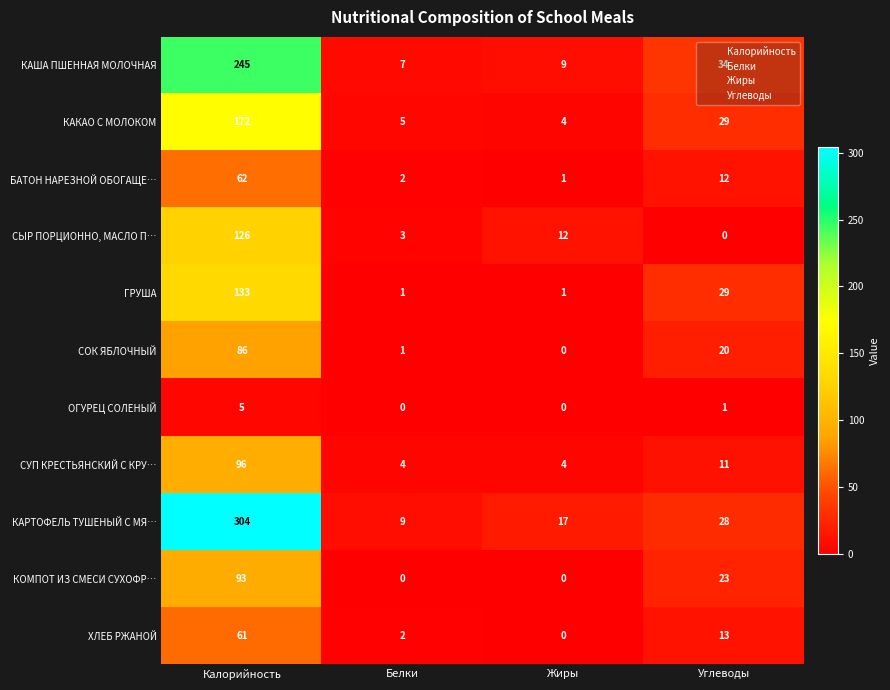

Which series has the largest total across all categories?

КАРТОФЕЛЬ ТУШЕНЫЙ С МЯ…